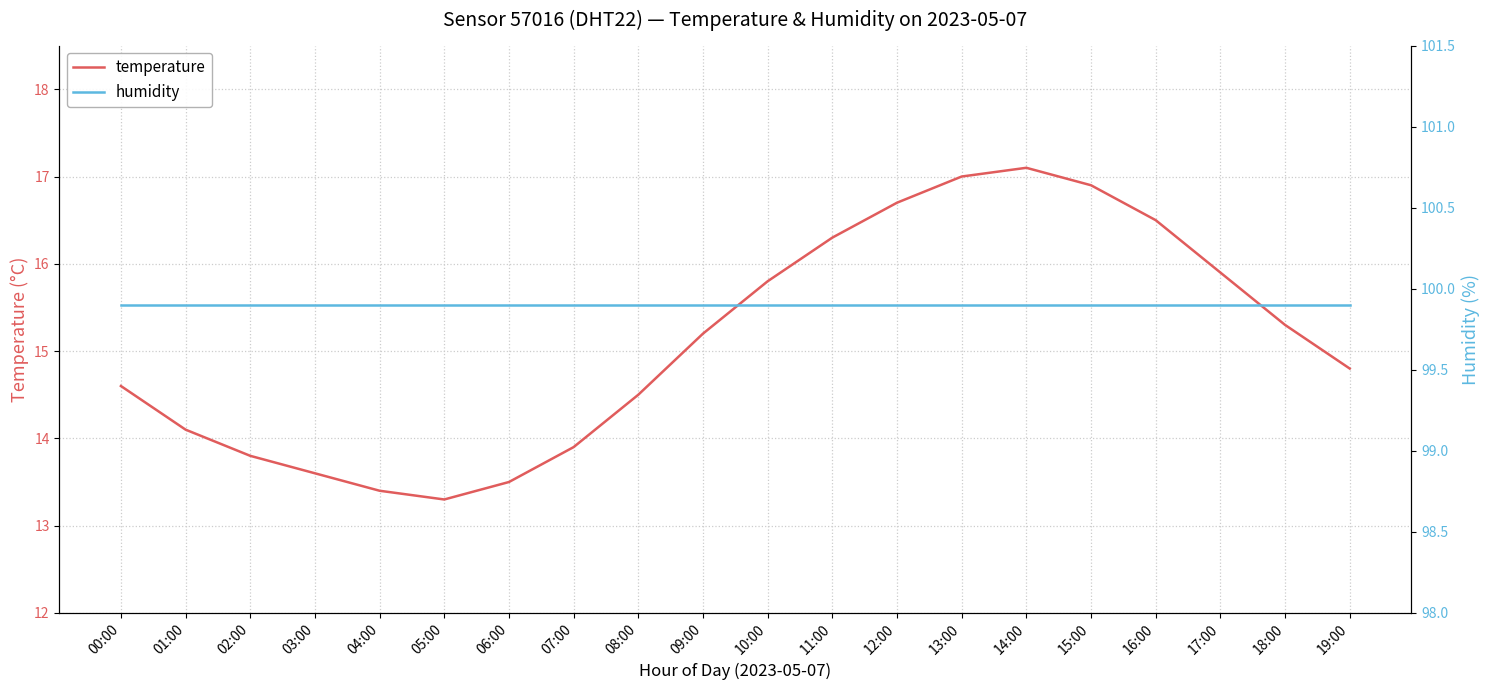

True or false: temperature and humidity cross at least once.

False